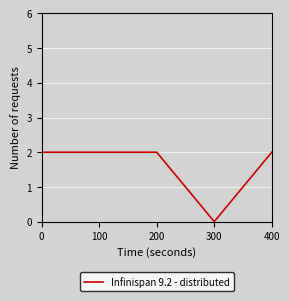

Approximately how many times larger is the value at 200 compared to 100?

1.0